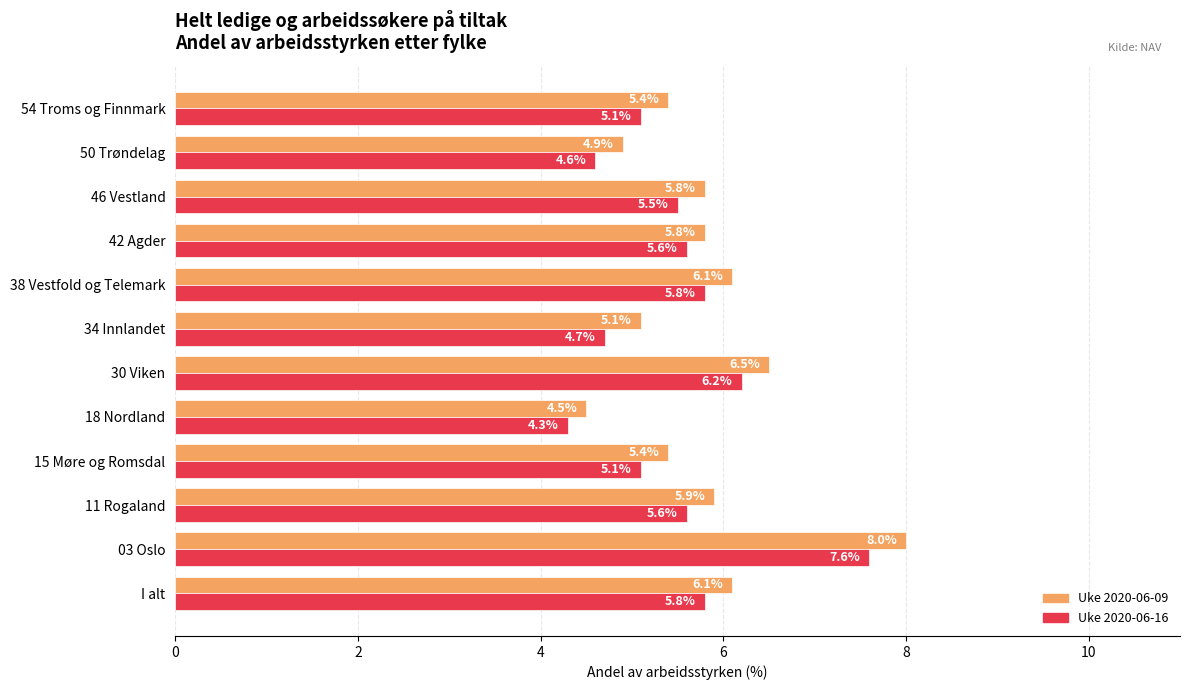

Count the number of data series in this chart.

2